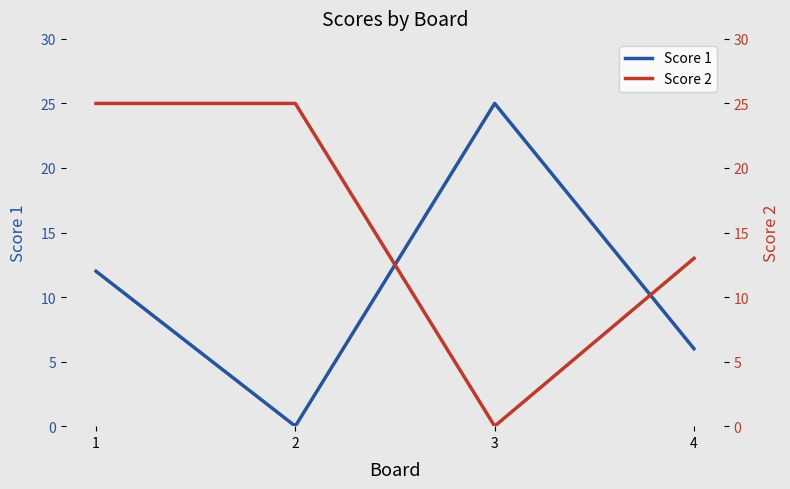

Reading right to left, list all the values displayed in this chart.

Score 1: 4=6	3=25	2=0	1=12
Score 2: 4=13	3=0	2=25	1=25